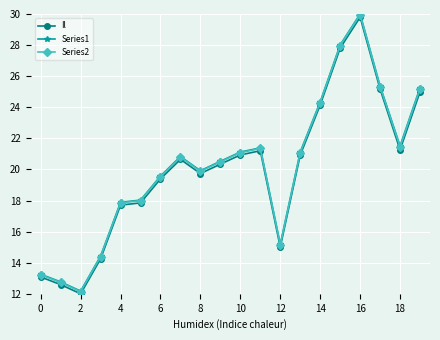

What is the minimum value shown in the chart?

12.0